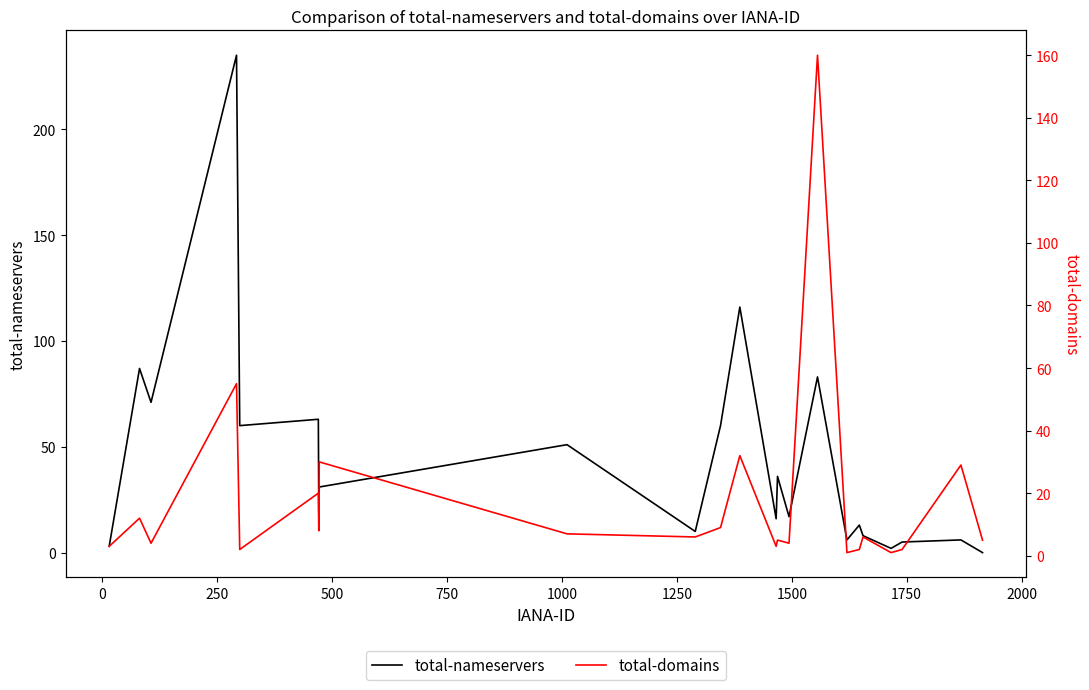

What are all the series names shown in the legend?

total-nameservers, total-domains